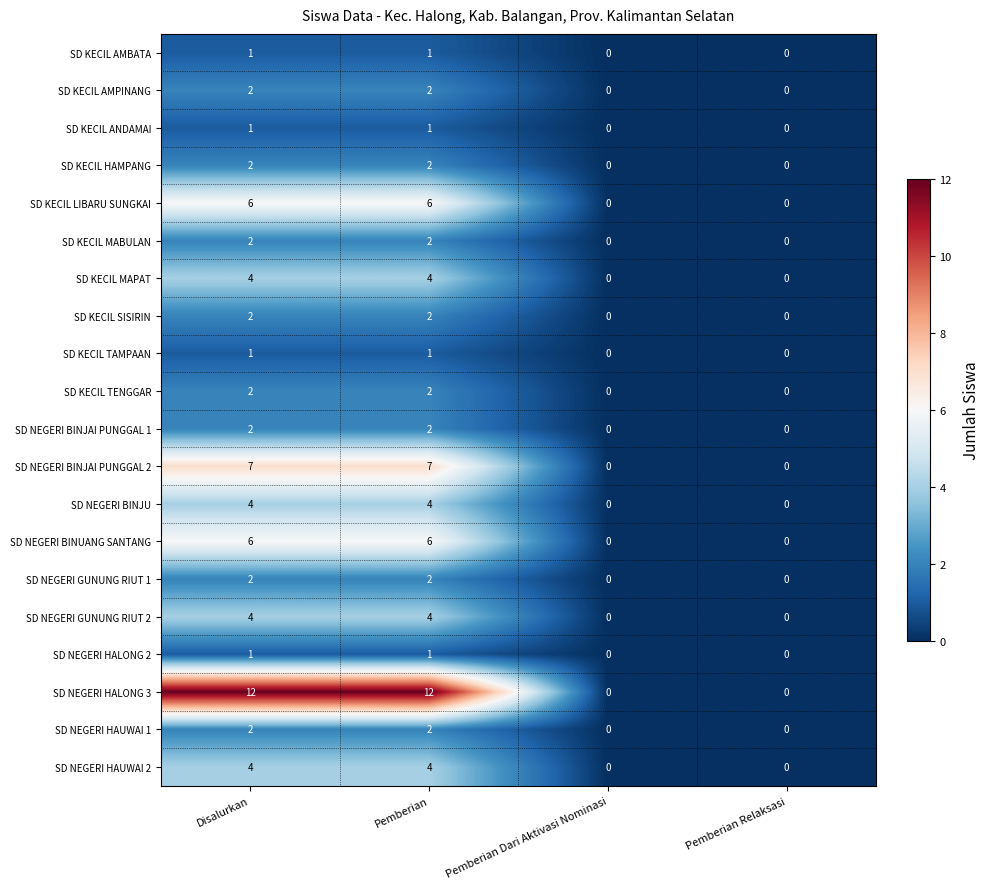

Which series has the largest total across all categories?

SD NEGERI HALONG 3